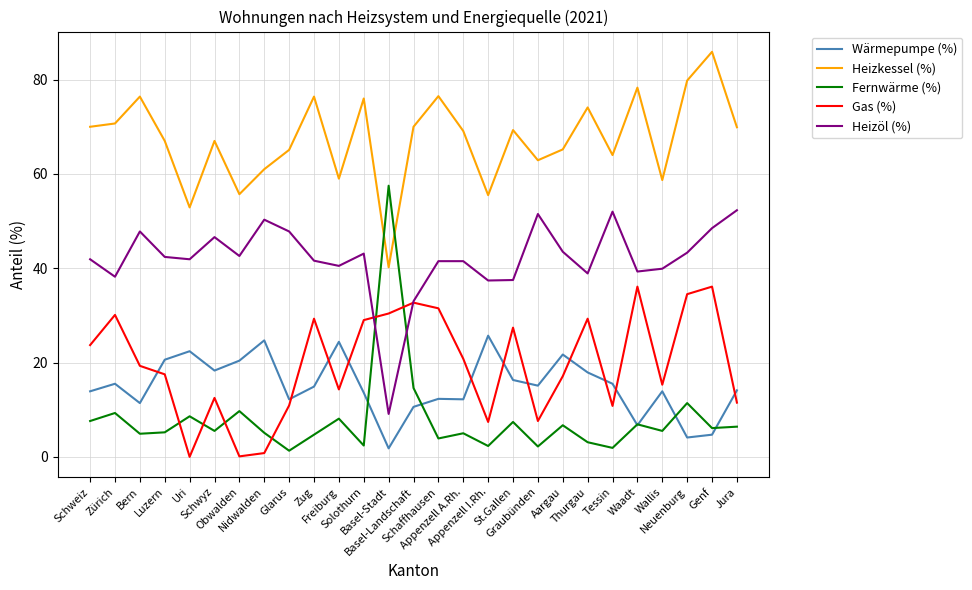

How many intersections are there between Fernwärme (%) and Heizöl (%)?

2